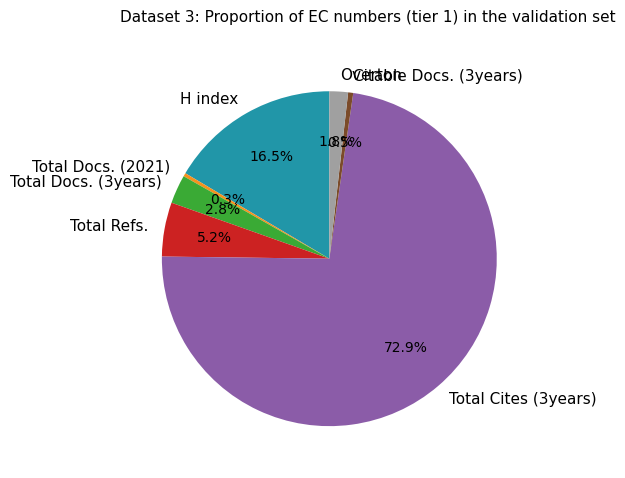

To the nearest percent, what portion does Overton represent?

2%